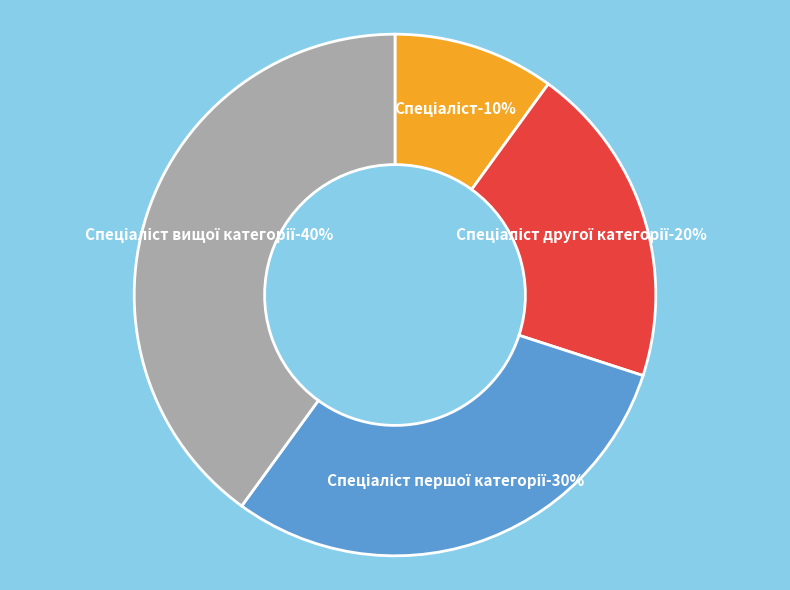

What percentage do Спеціаліст вищої категорії and Спеціаліст першої категорії together represent?

70.0%